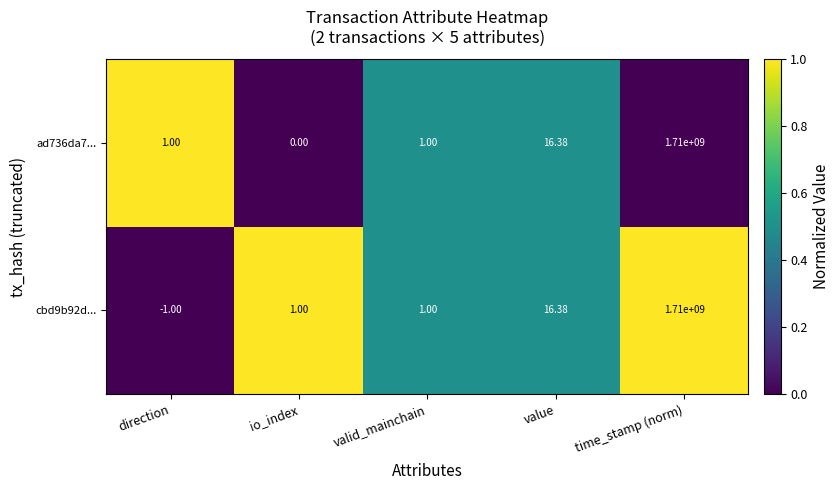

At which label does cbd9b92d... reach its minimum?

direction